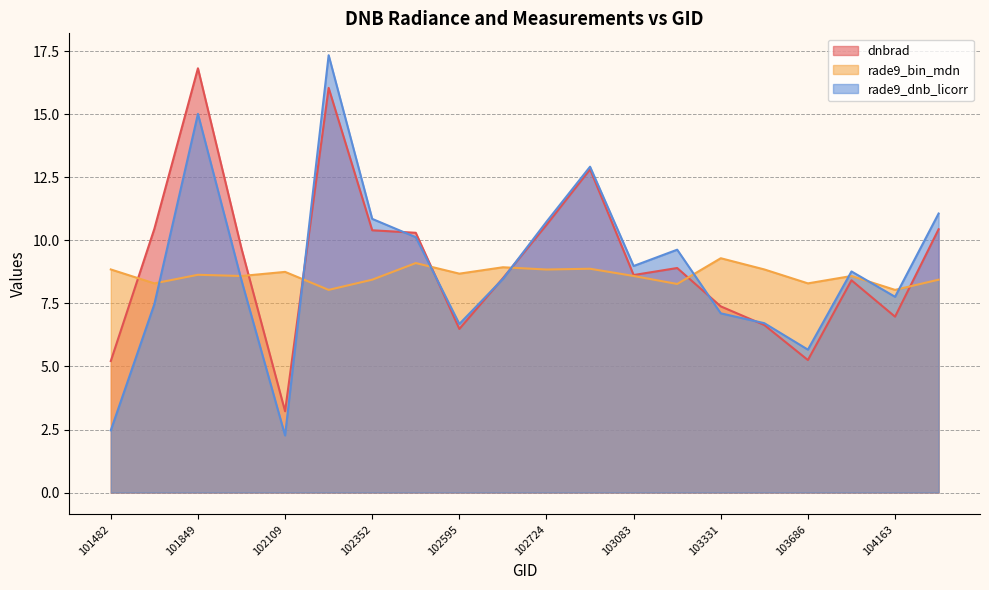

What are all the series names shown in the legend?

dnbrad, rade9_bin_mdn, rade9_dnb_licorr